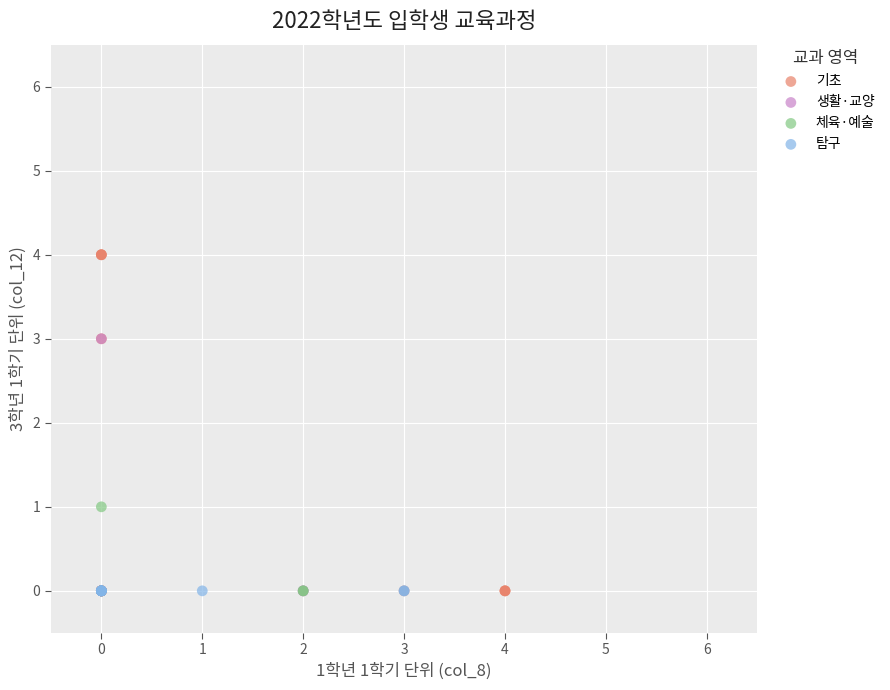

Which series contains the highest Y value?

기초